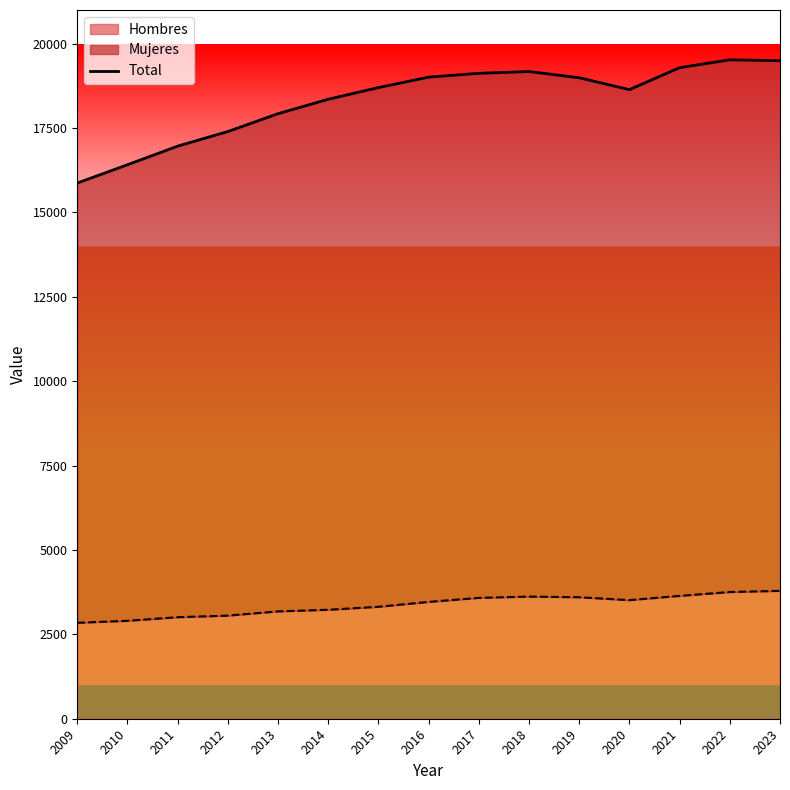

What is the value of the 6th point from the left?

18356